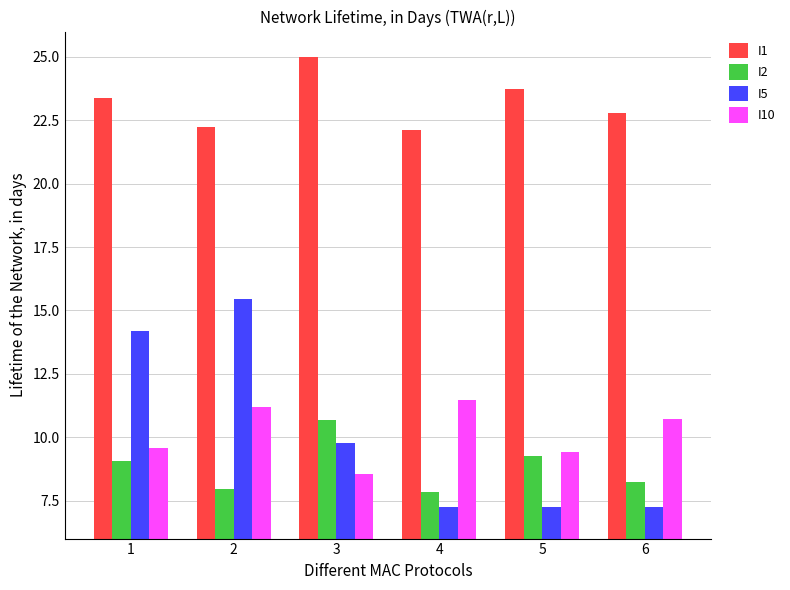

What is the value of the I5 bar at the 1st from the left?

14.2